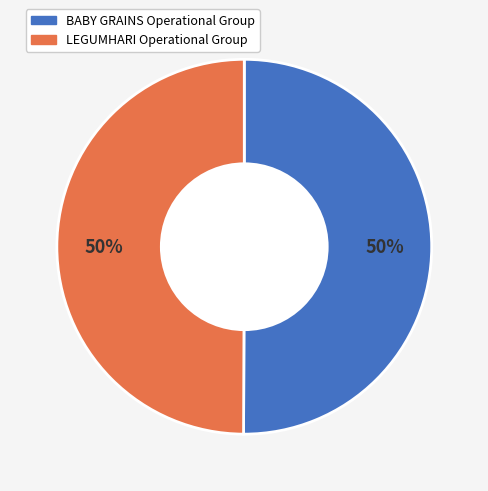

True or false: BABY GRAINS Operational Group accounts for 50% of the total.

True